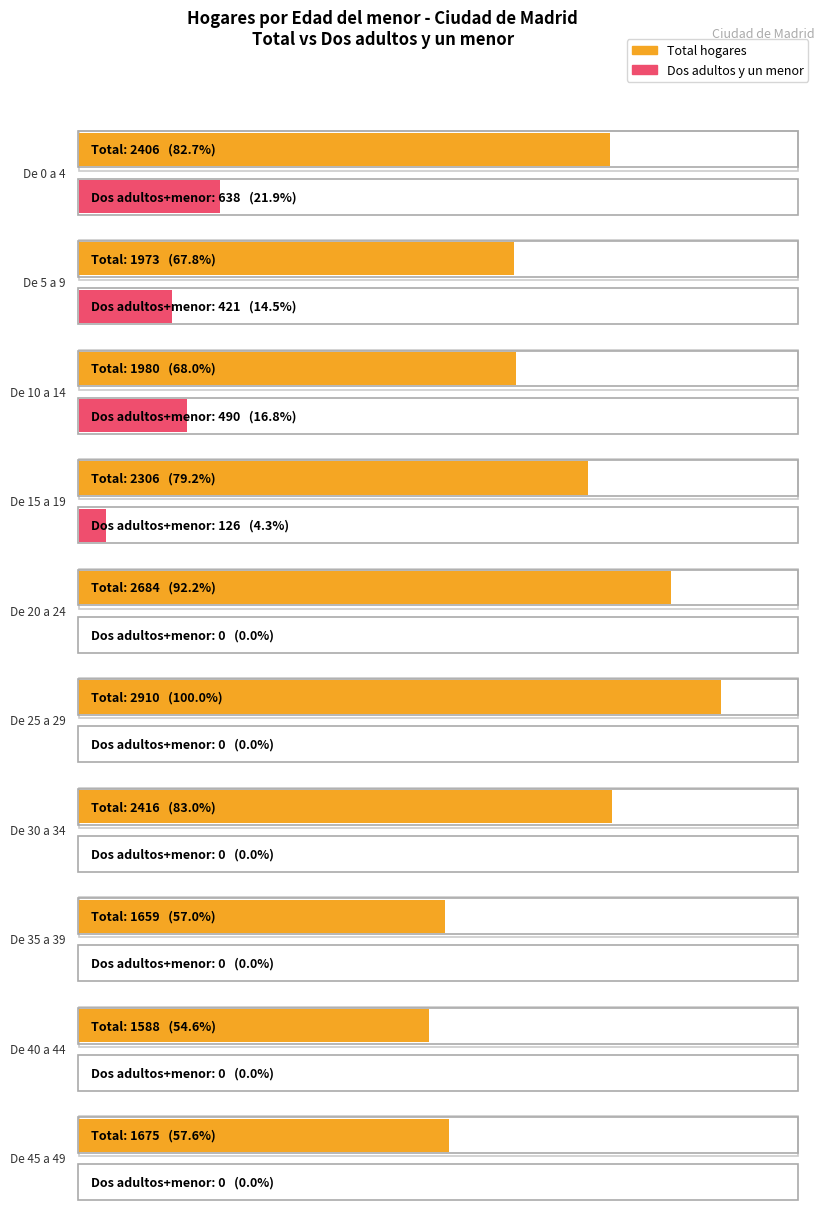

Is it true that Hogar con 15 o mas habitantes equals 4 at De 5 a 9?

False